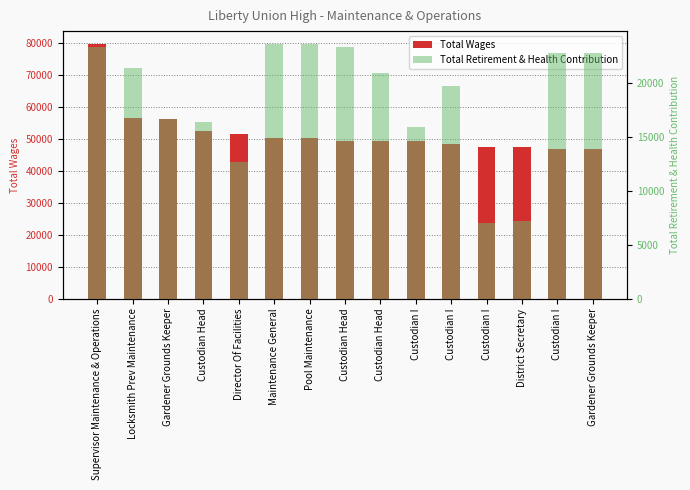

What is the difference between the highest and lowest values at Custodian Head?

36294